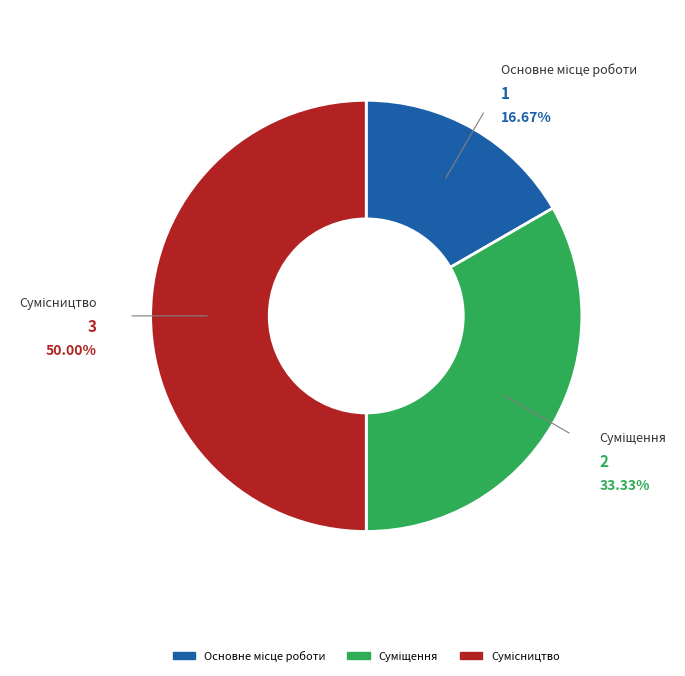

What is the total percentage of Сумісництво and Суміщення?

83.3%